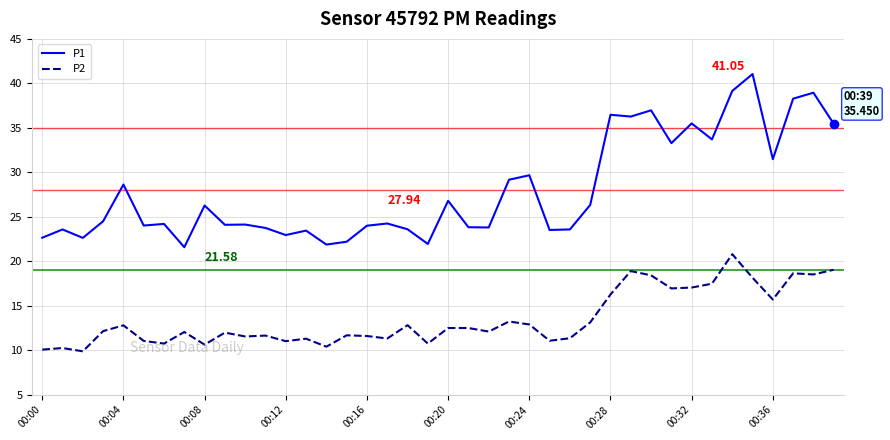

List the series in order of their overall mean, lowest first.

P2, P1